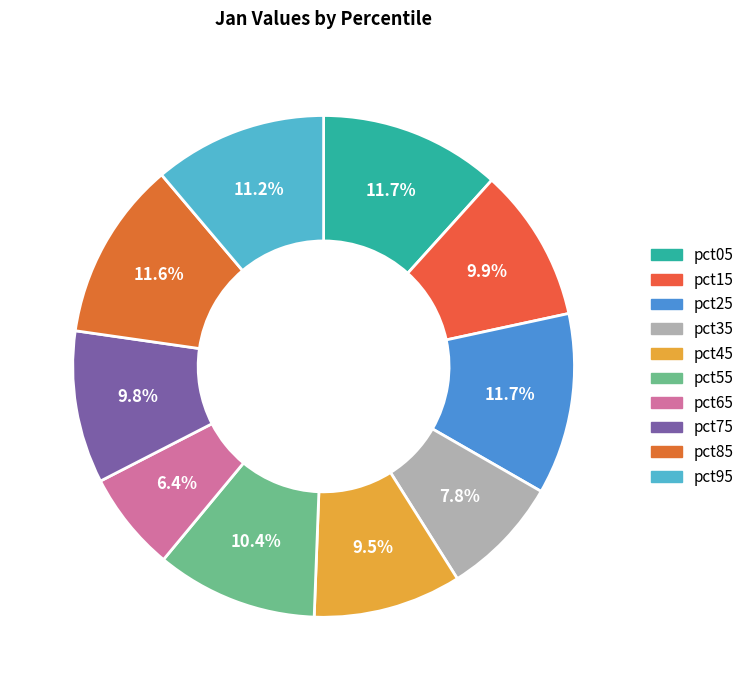

The pct75 slice represents 17% of the pie. True or false?

False